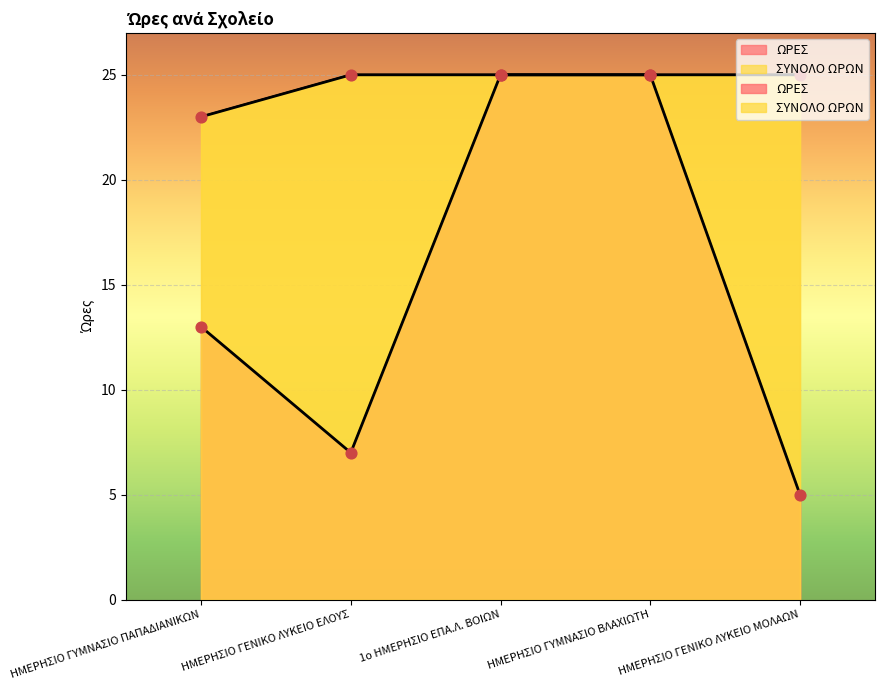

Is the value of ΩΡΕΣ at ΗΜΕΡΗΣΙΟ ΓΕΝΙΚΟ ΛΥΚΕΙΟ ΕΛΟΥΣ greater than the value of ΣΥΝΟΛΟ ΩΡΩΝ at ΗΜΕΡΗΣΙΟ ΓΥΜΝΑΣΙΟ ΒΛΑΧΙΩΤΗ?

No